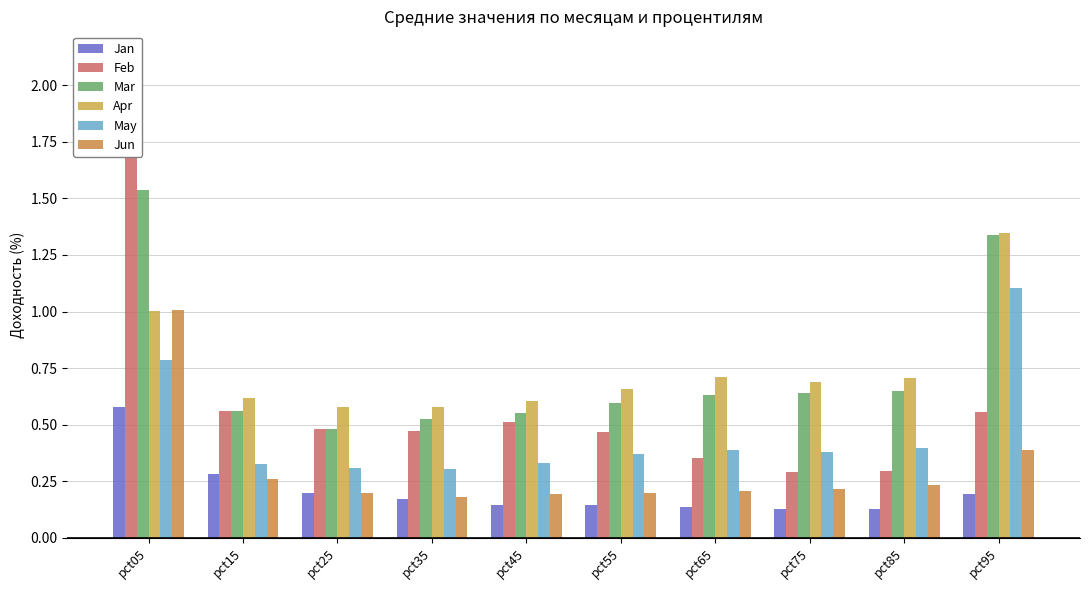

Where is Feb nearest to the value 1?

pct15